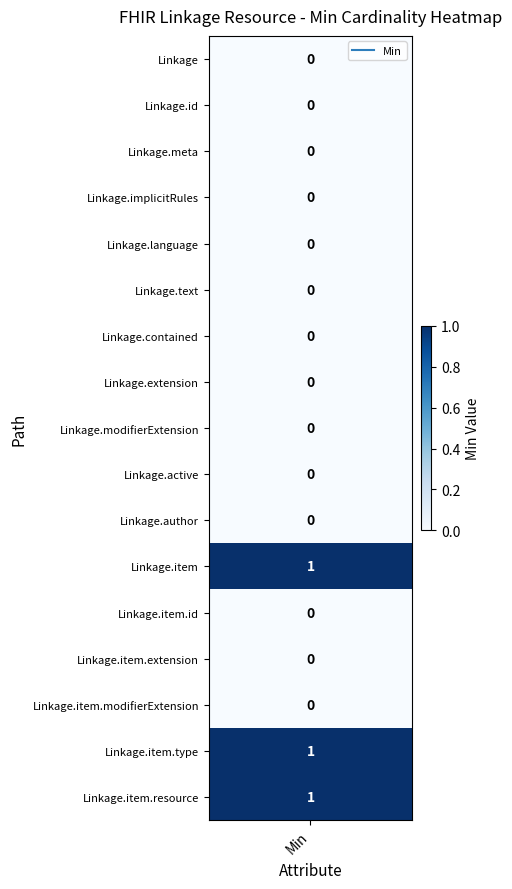

Read the Linkage.item.type value at 6.

1